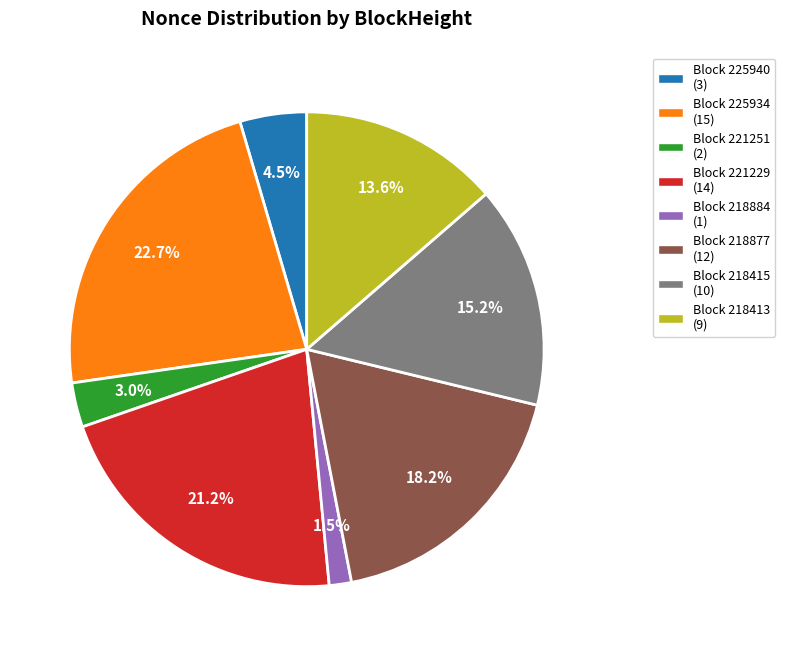

Combined, what portion of the pie is Block 218415 (10) and Block 218413 (9)?

28.8%